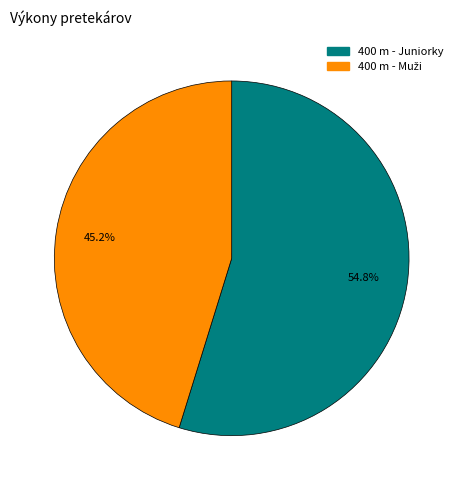

Does 400 m - Juniorky account for over 50% of the chart?

Yes